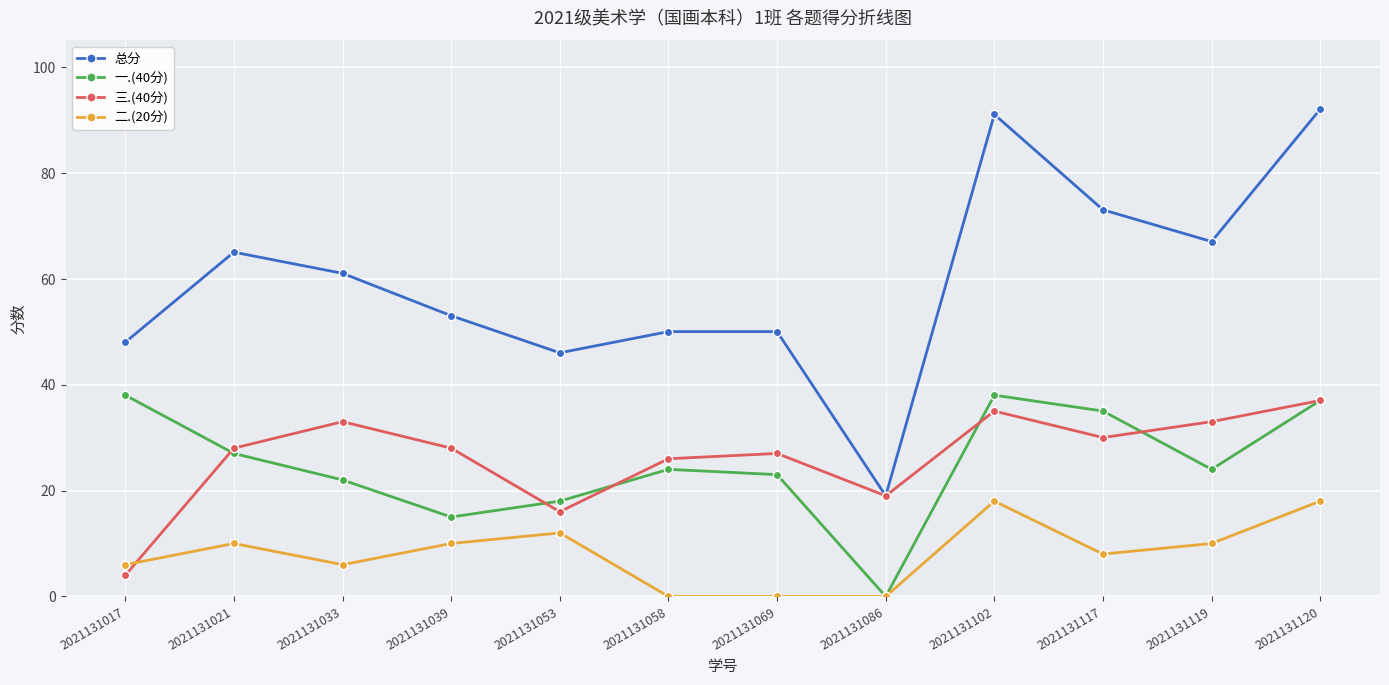

Where is 总分 nearest to the value 55?

2021131039